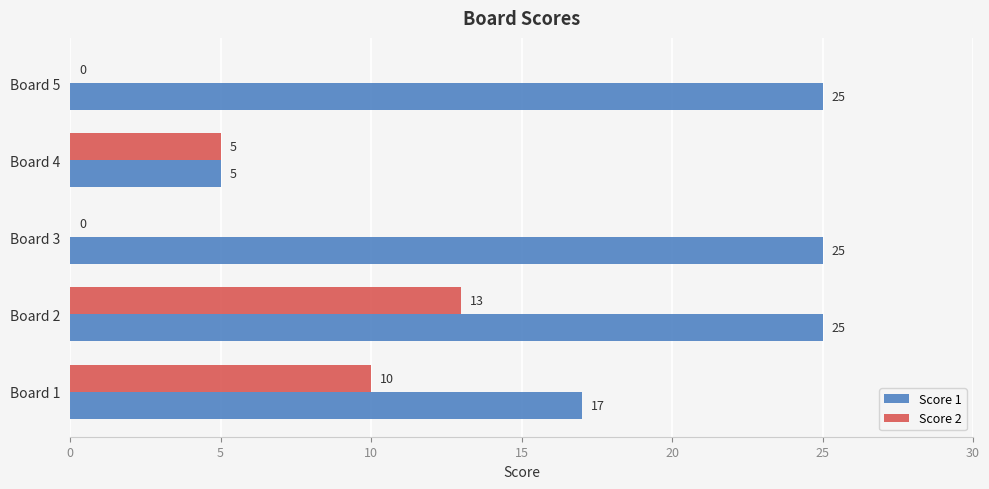

Which series changed the most between Board 1 and Board 3?

Score 2